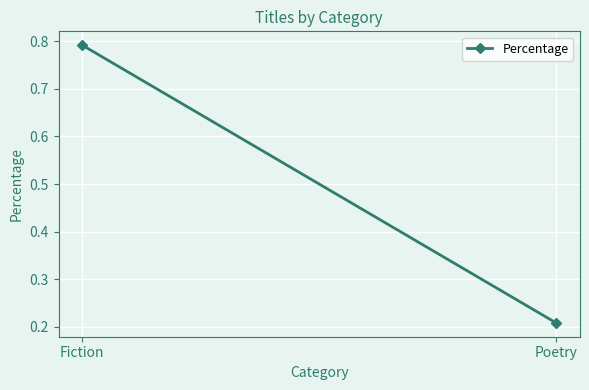

Rank the categories by value from lowest to highest.

Poetry, Fiction